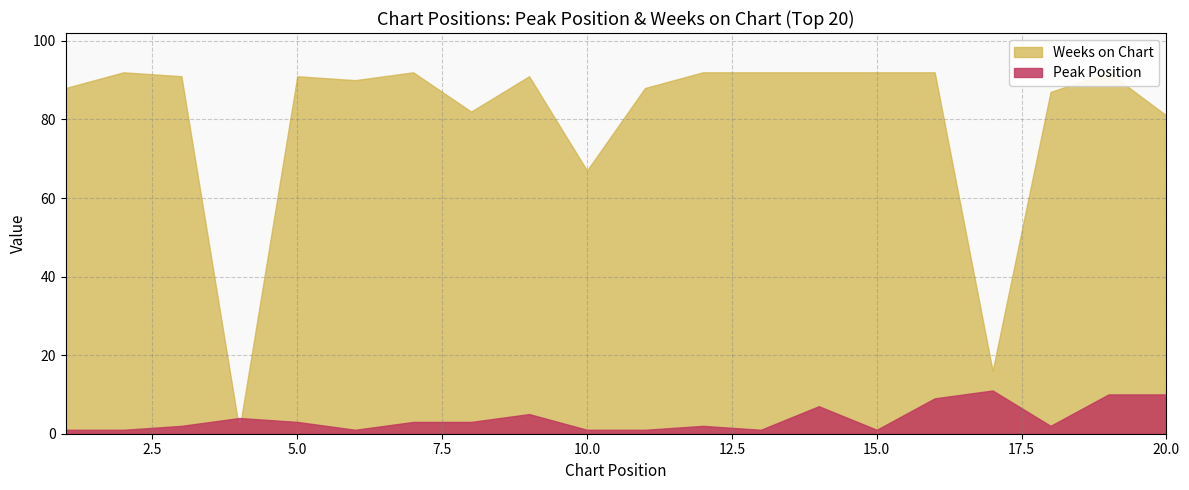

At which label is Weeks on Chart closest to 46?

10